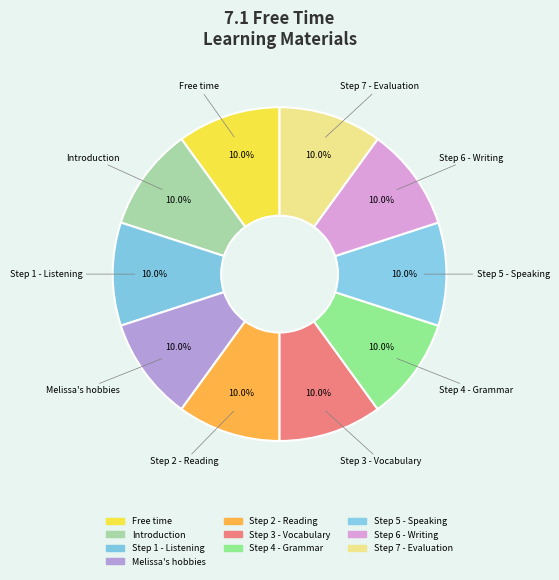

Which has a higher value, Step 1 - Listening or Step 4 - Grammar?

Step 4 - Grammar